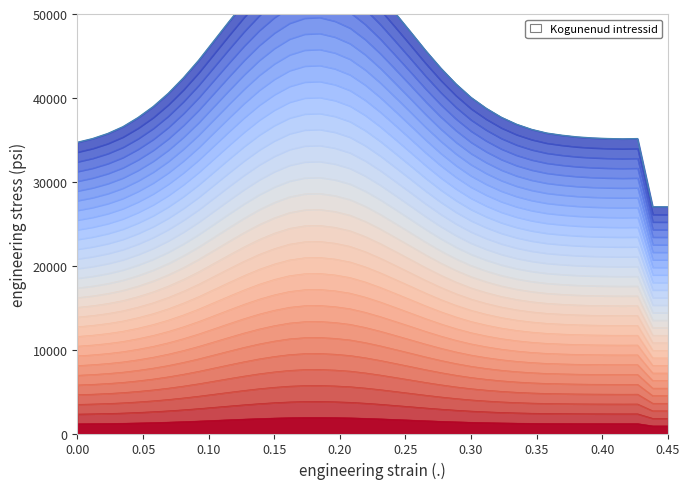

How many points are higher than both their immediate neighbors (excluding endpoints)?

2